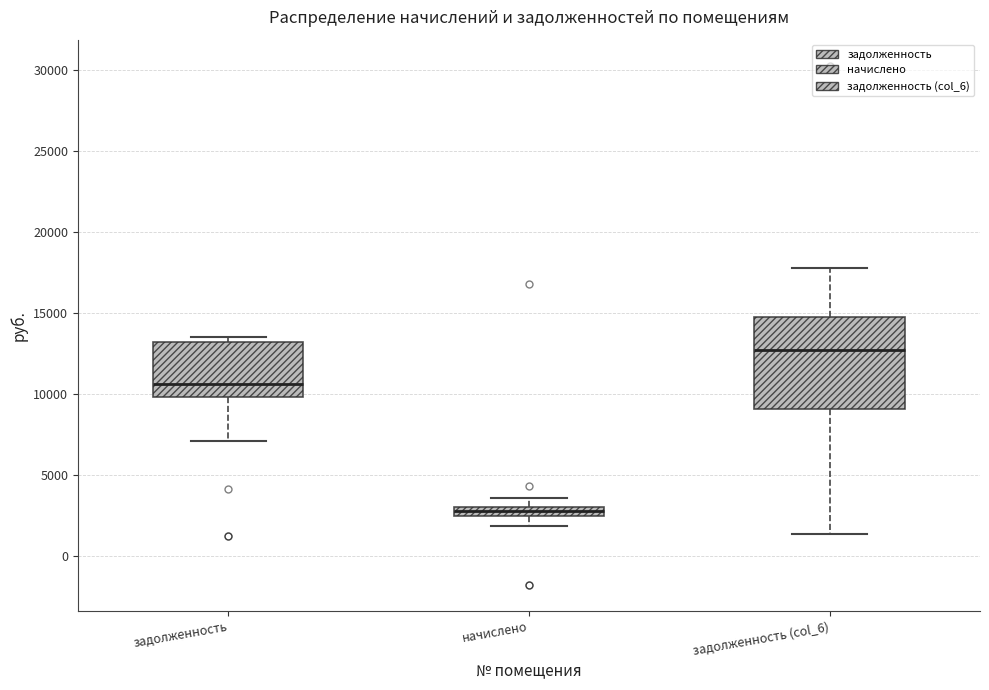

Which box's median line is the lowest?

начислено